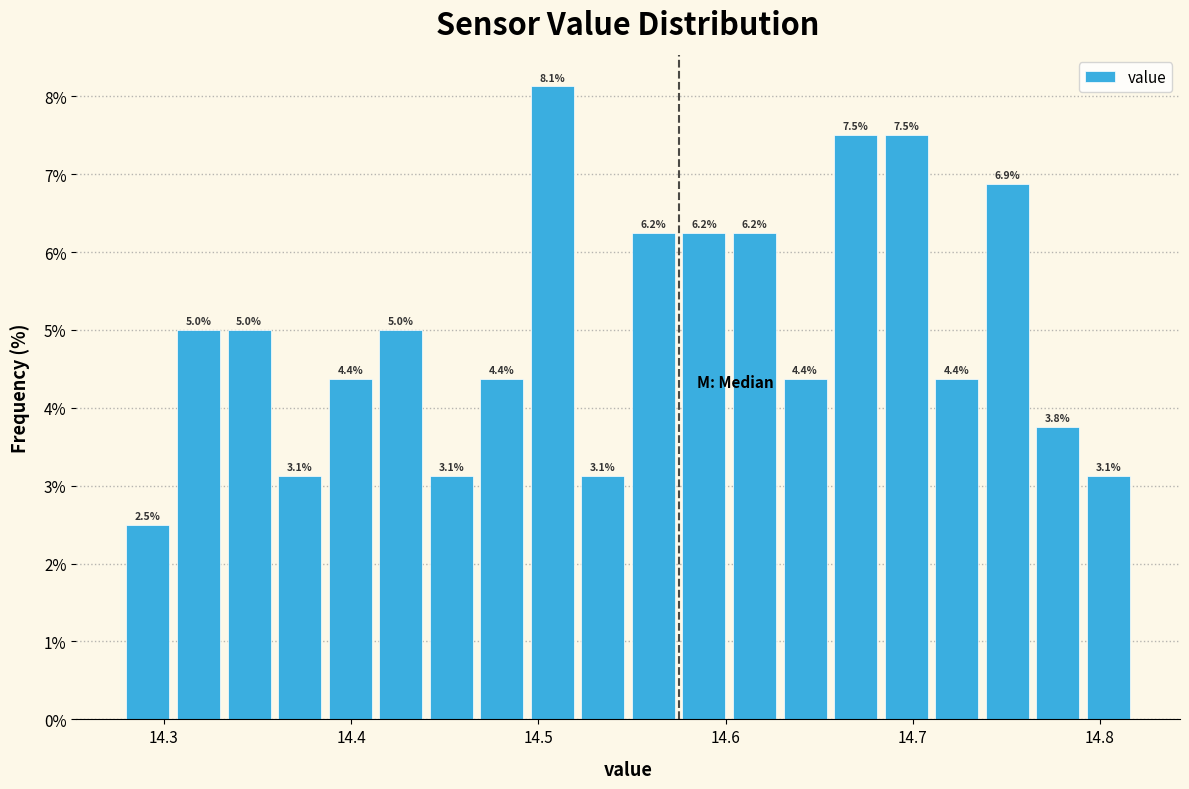

Around what value on the x-axis is the tallest bar? Give the approximate position of its centre, as read against the axis.

14.51